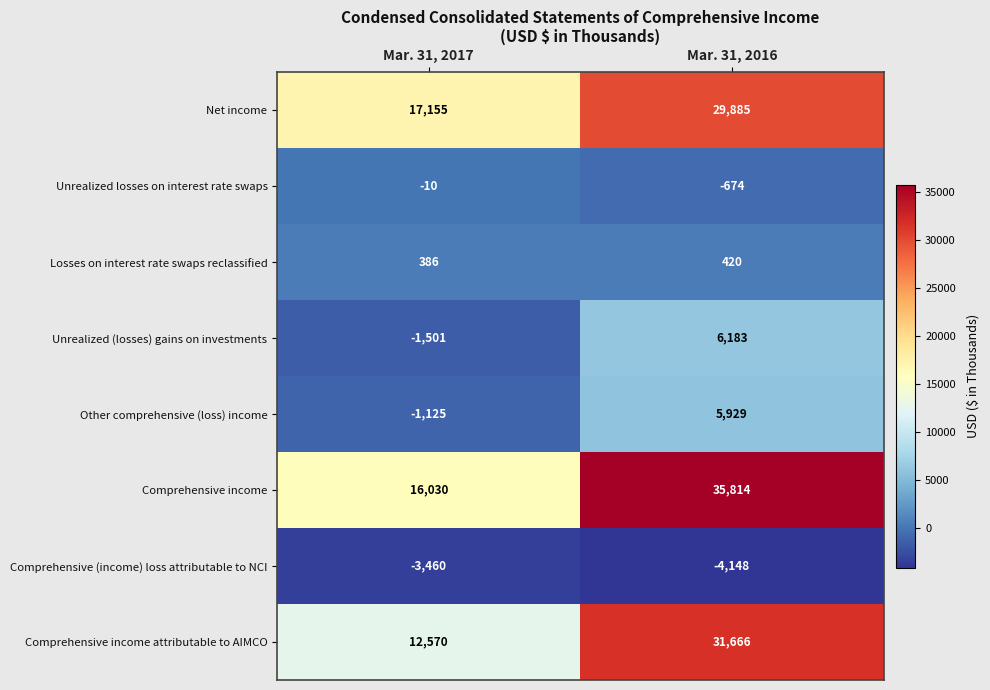

What is the difference between the Unrealized (losses) gains on investments values at Mar. 31, 2017 and Mar. 31, 2016?

7684